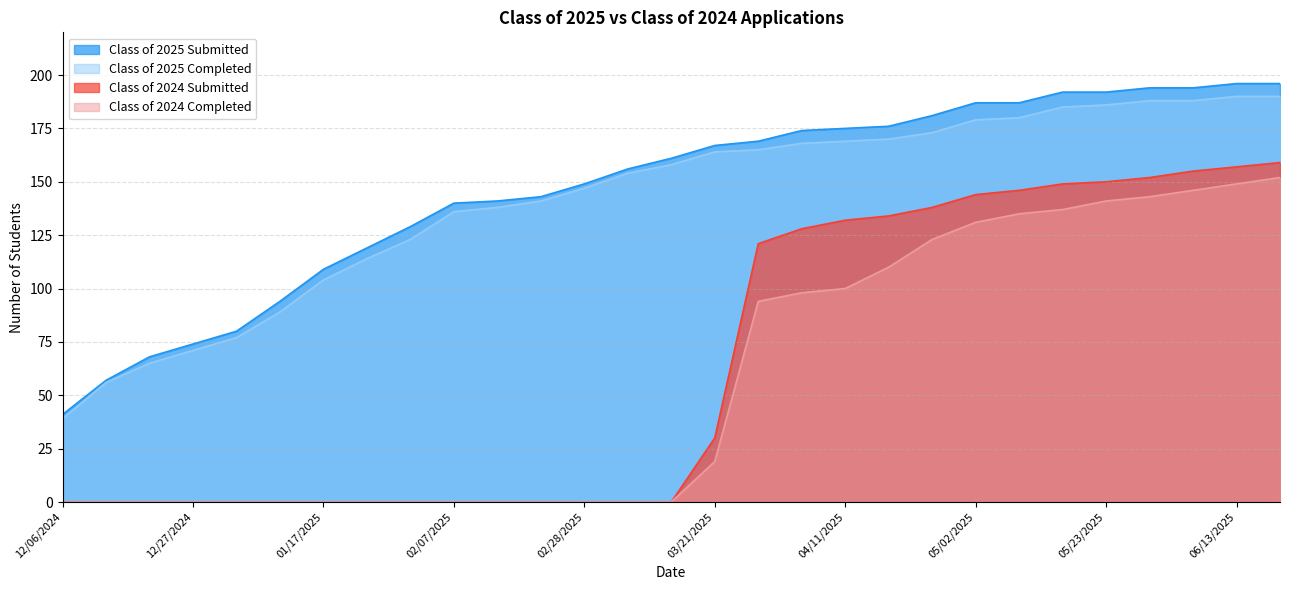

What is the total value across all series at 06/13/2025?

692